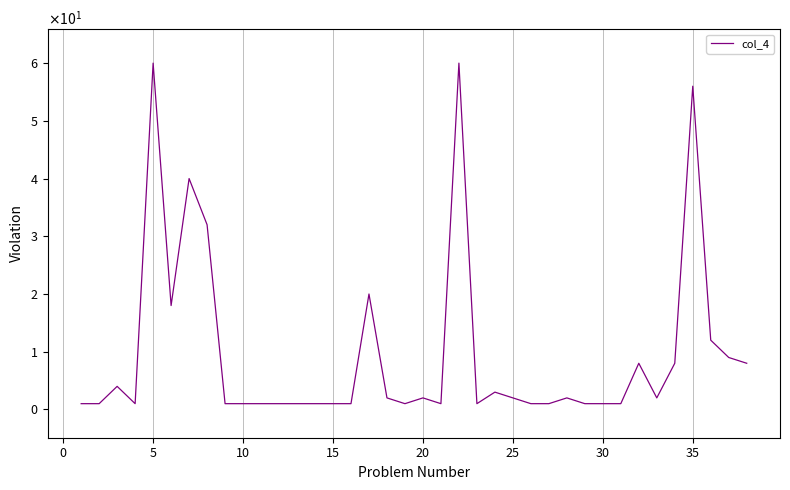

What is the minimum value shown in the chart?

1